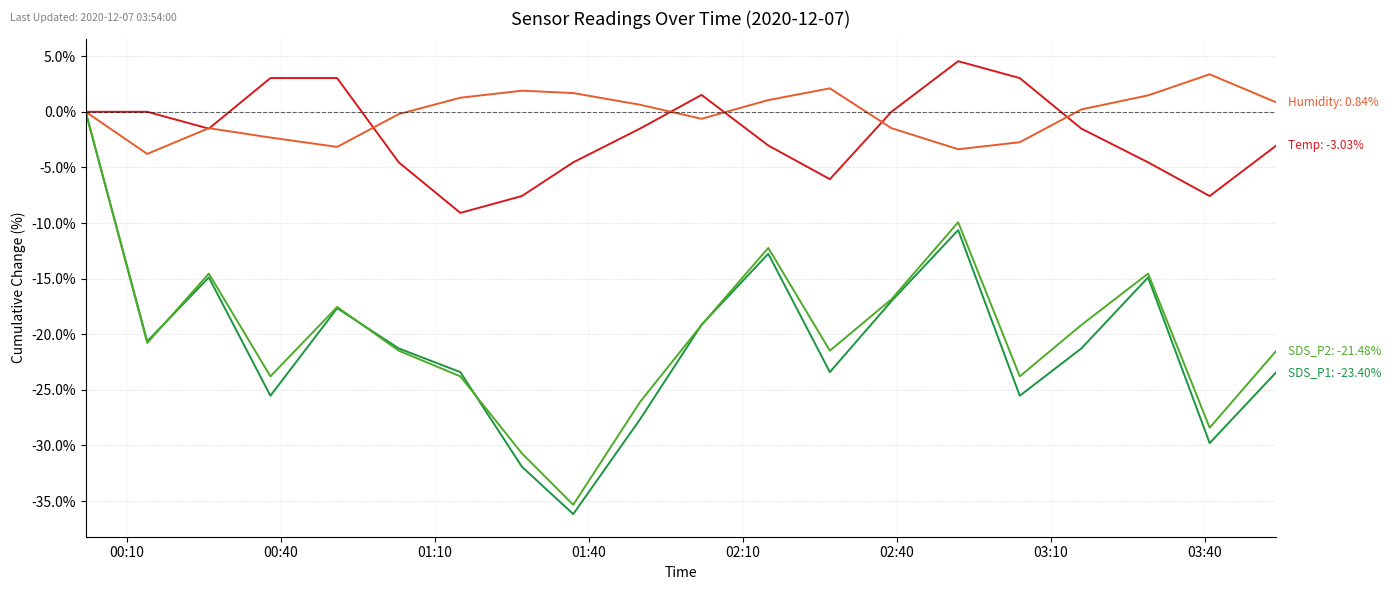

What is the maximum value shown in the chart?

4.5